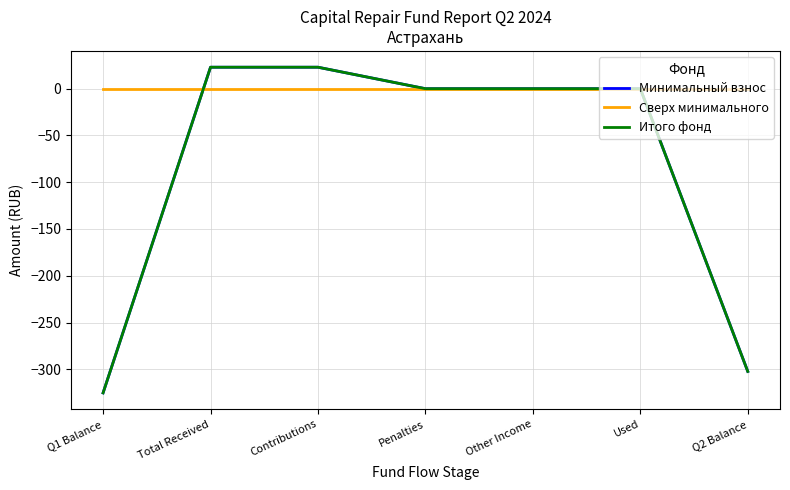

Is this an area chart (filled region under the line)?

No